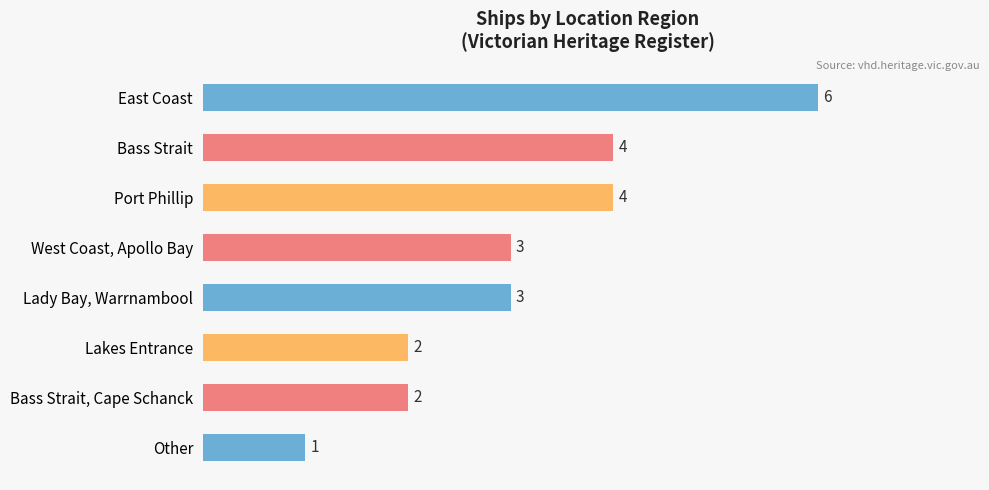

How many data points does each series have?

8